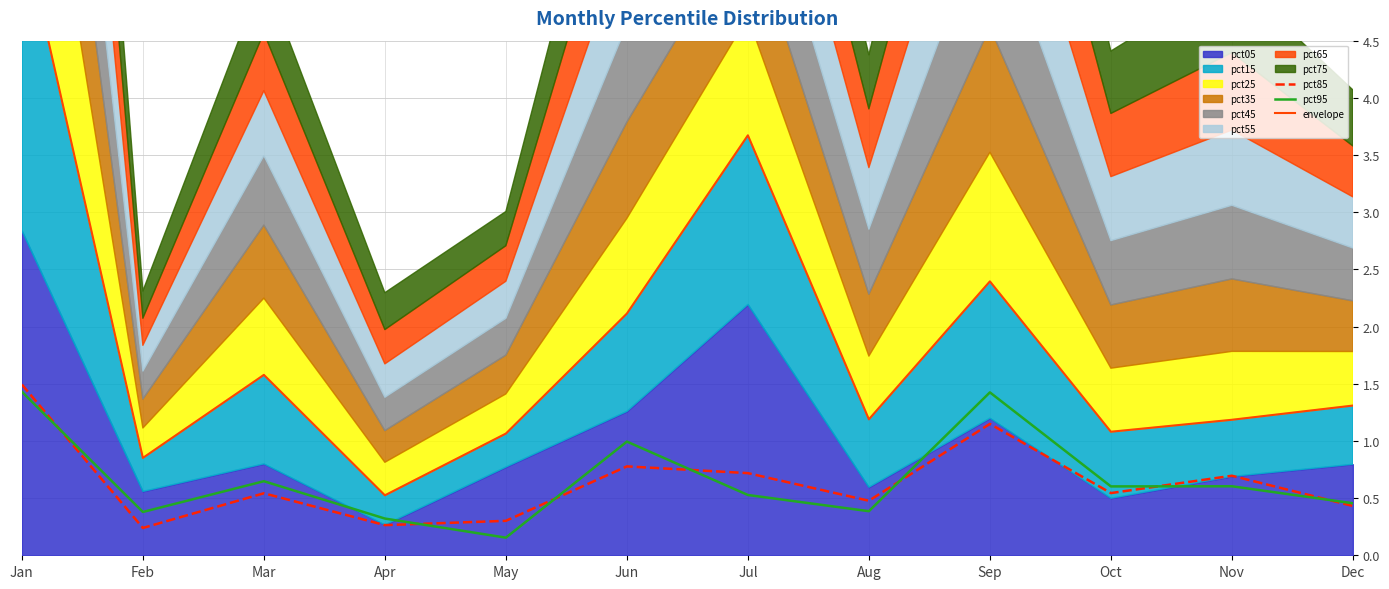

Rank the categories by pct85 value from highest to lowest.

Jan, Sep, Jun, Jul, Nov, Oct, Mar, Aug, Dec, May, Apr, Feb